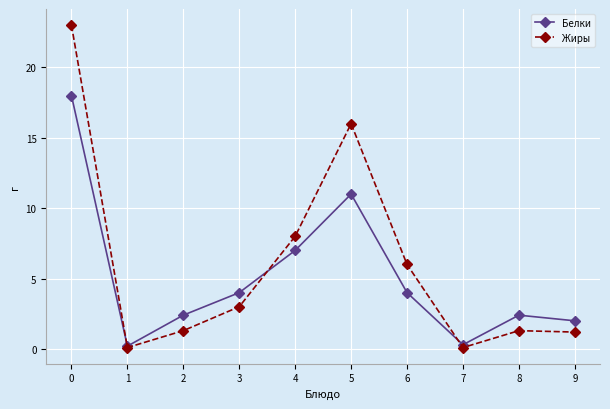

Where is the first local maximum for Жиры?

5